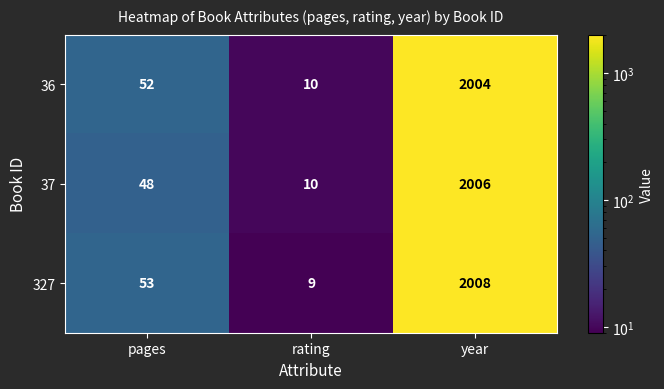

Reading left to right, transcribe all the data shown in this chart.

36: 52	10	2004
37: 48	10	2006
327: 53	9	2008